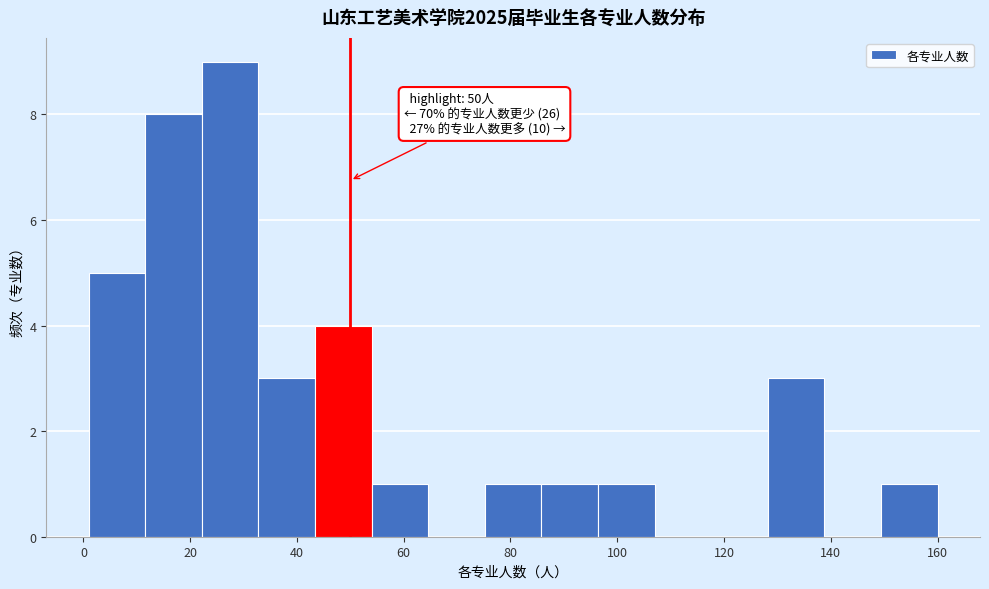

Which range on the x-axis has the tallest bar?

22.2 to 32.8